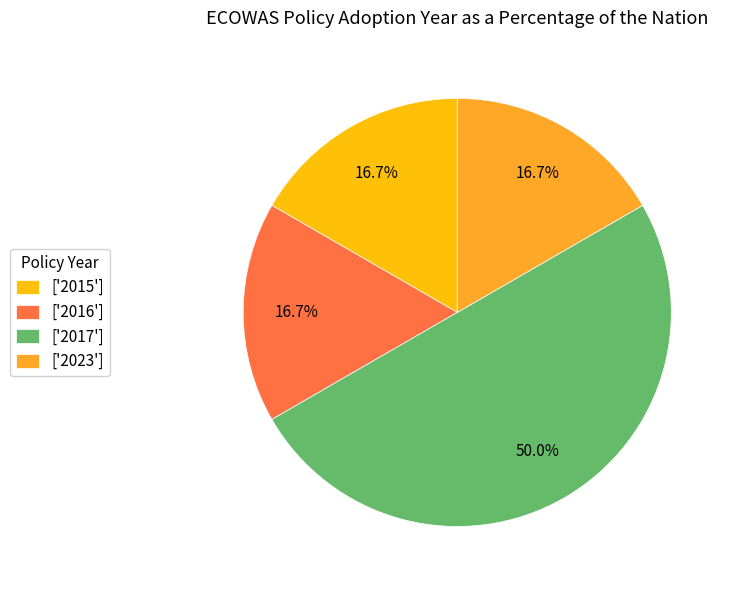

What is the largest slice in the pie chart?

['2017']